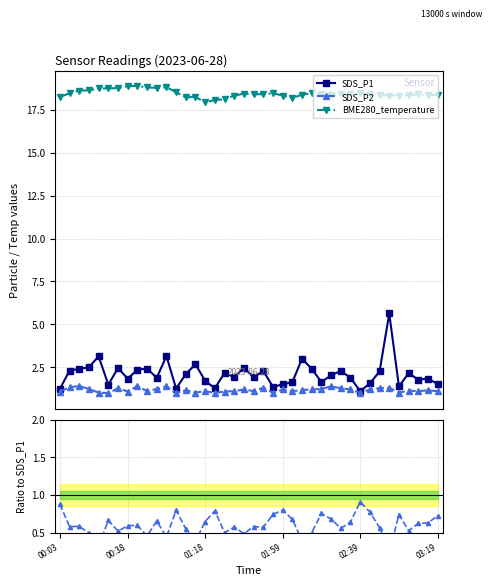

What is the difference between the maximum and minimum values in the SDS_P1 series?

4.5